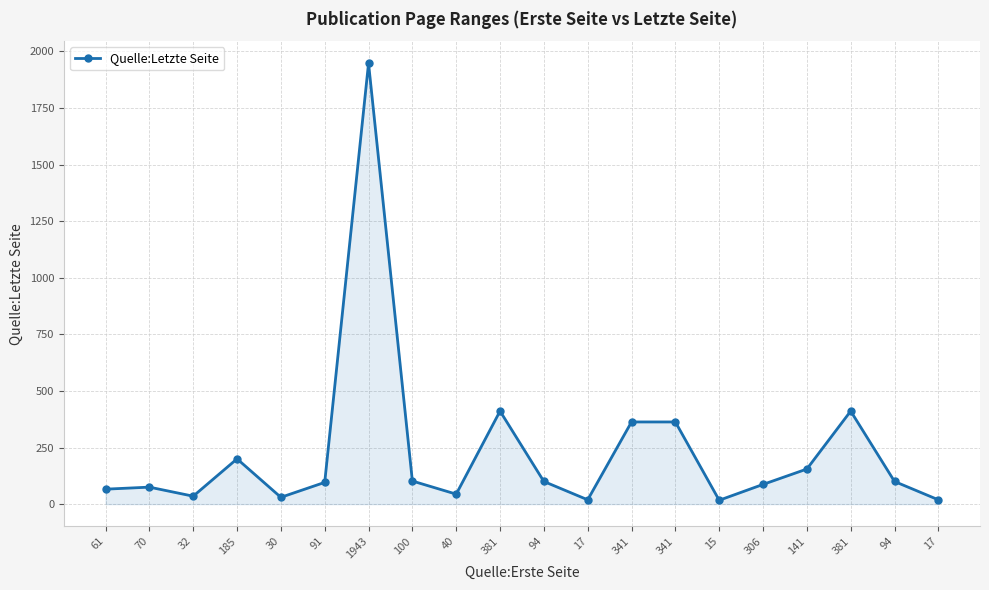

How many values are below 100?

10